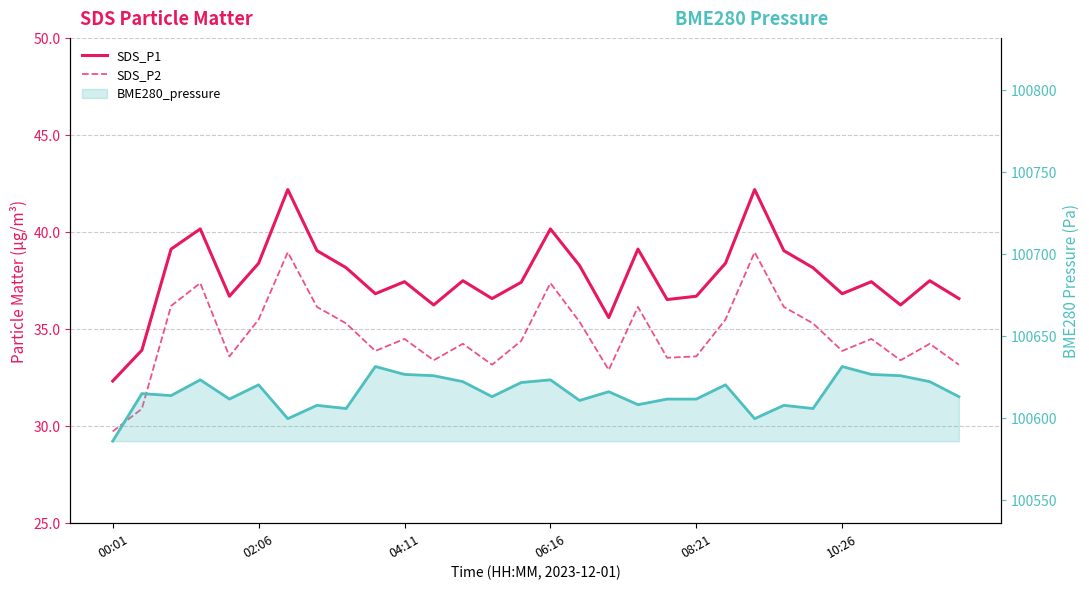

How many values in the SDS_P1 series are below 37?

12